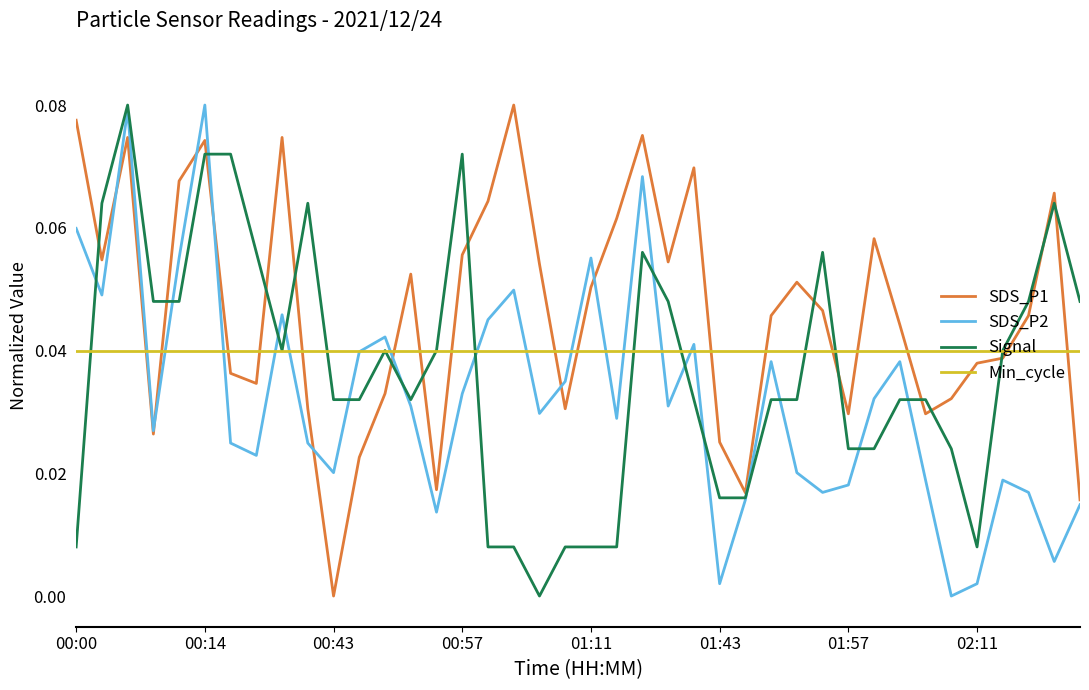

Count the number of data series in this chart.

4